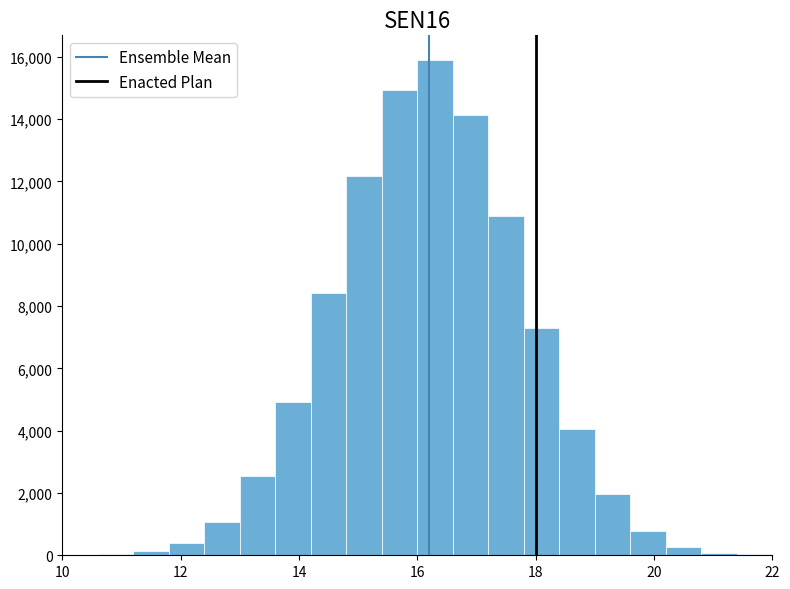

Read against the x-axis, roughly where is the centre of the tallest bar?

16.4